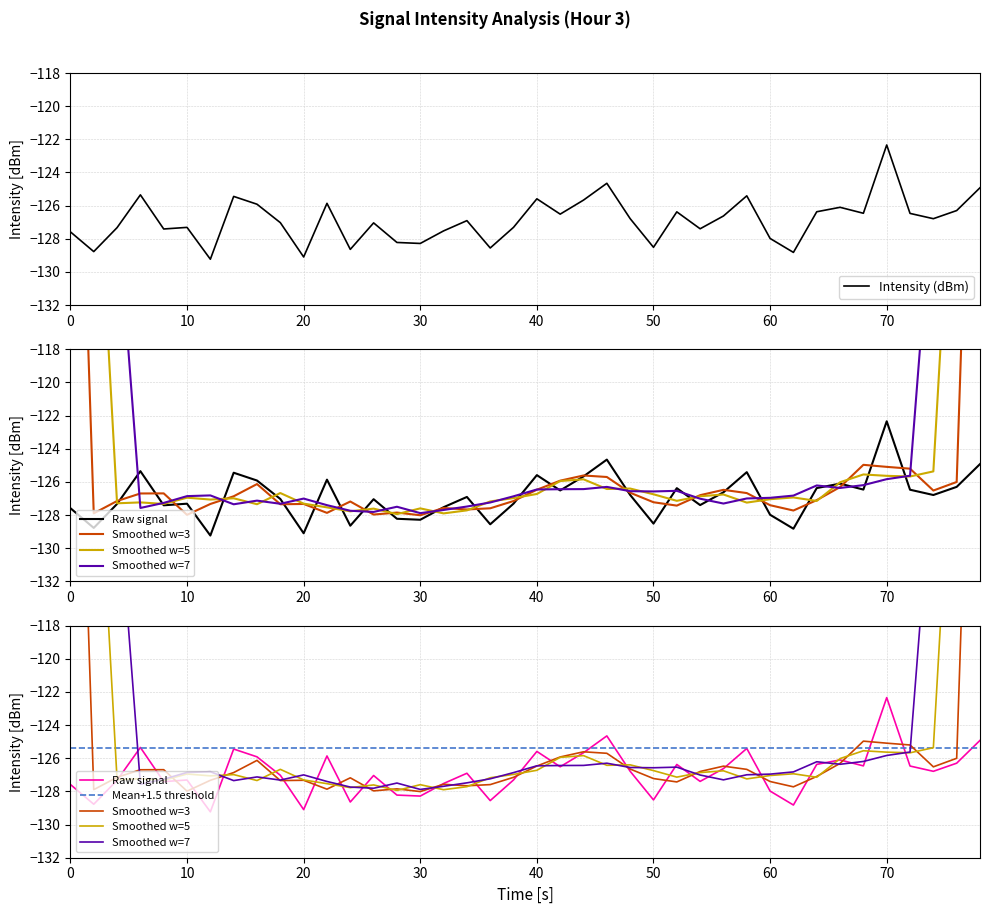

Is it true that Intensity (dBm) equals -77.5 at 10?

False